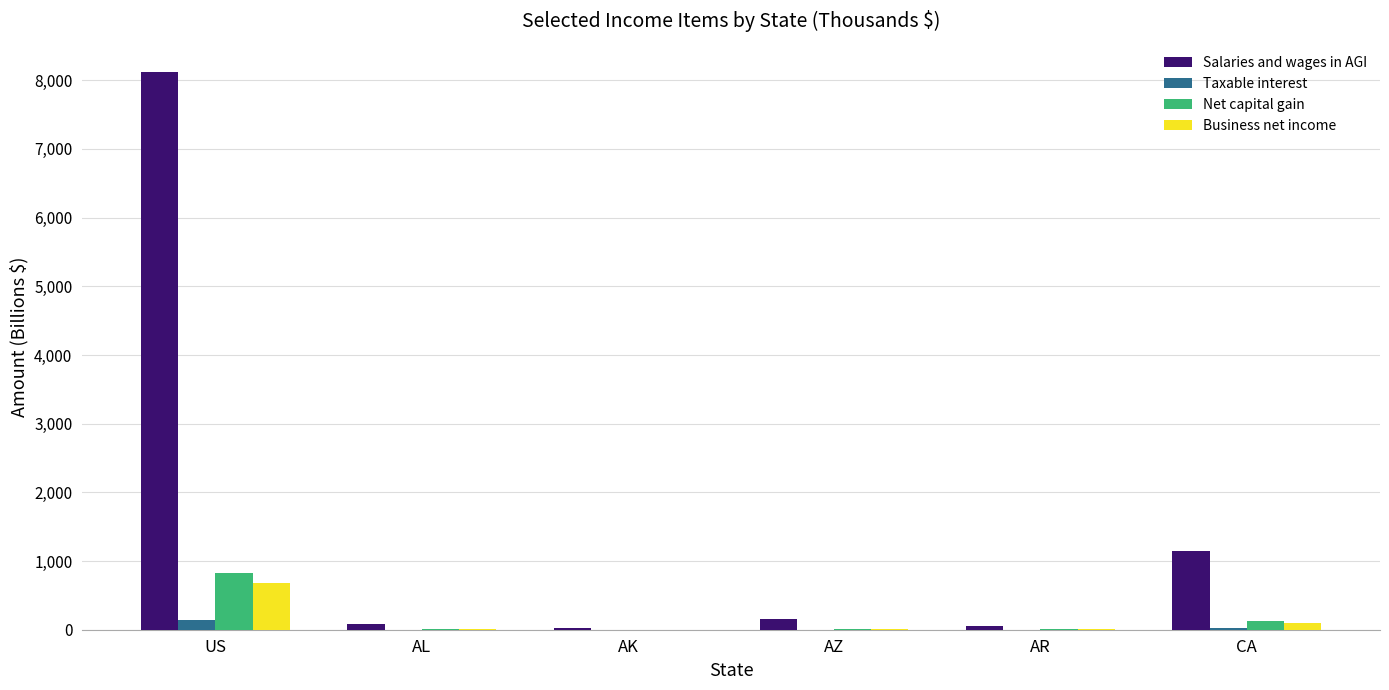

What is the sum of all Taxable interest values?

169.5